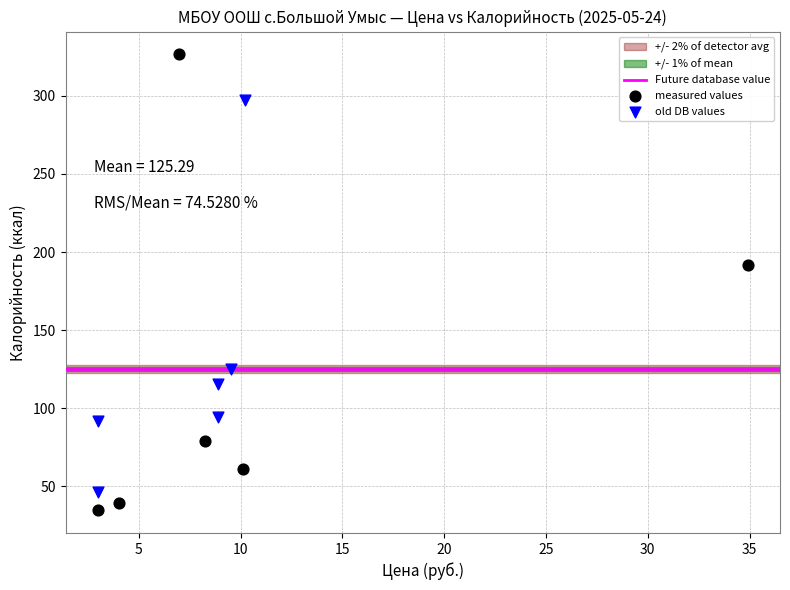

Which series reaches the maximum Y coordinate?

measured values